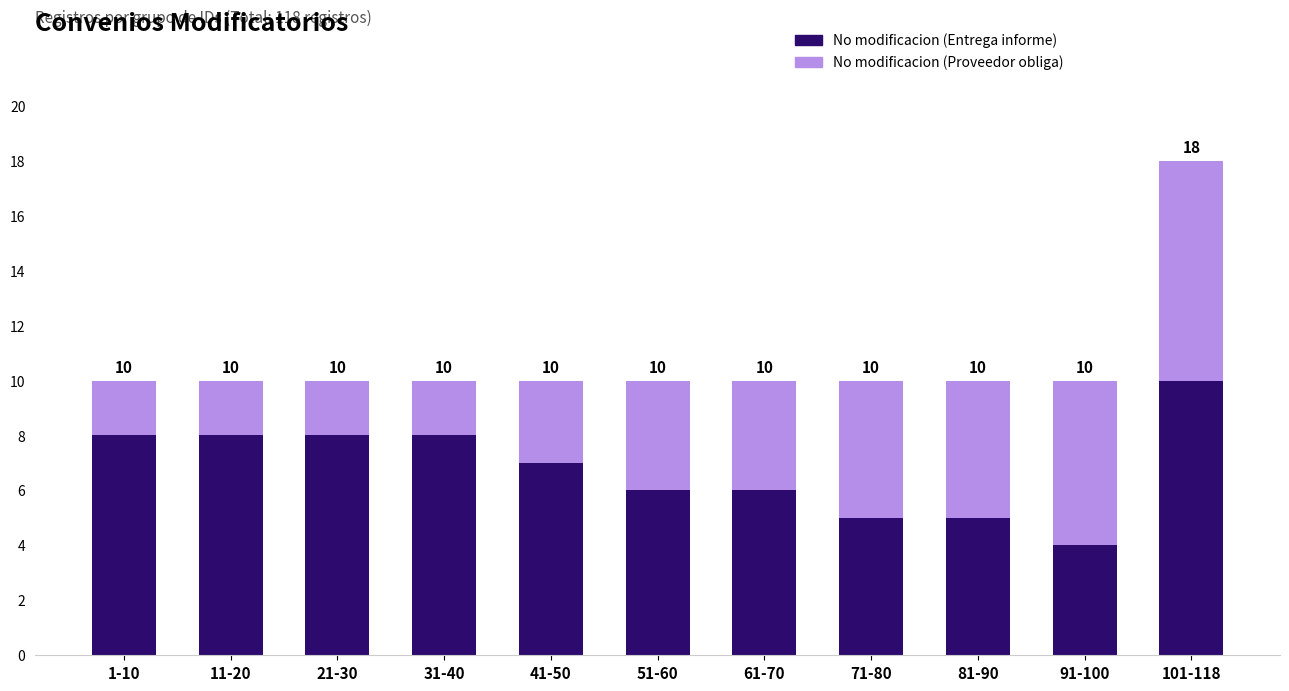

Which category has the highest value in the No modificacion (Entrega informe) series?

101-118